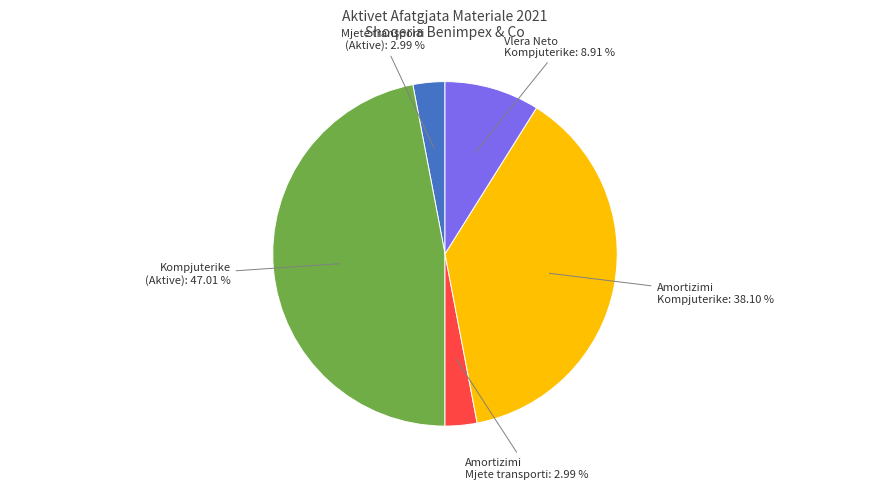

Is there any slice that represents more than half of the pie?

No